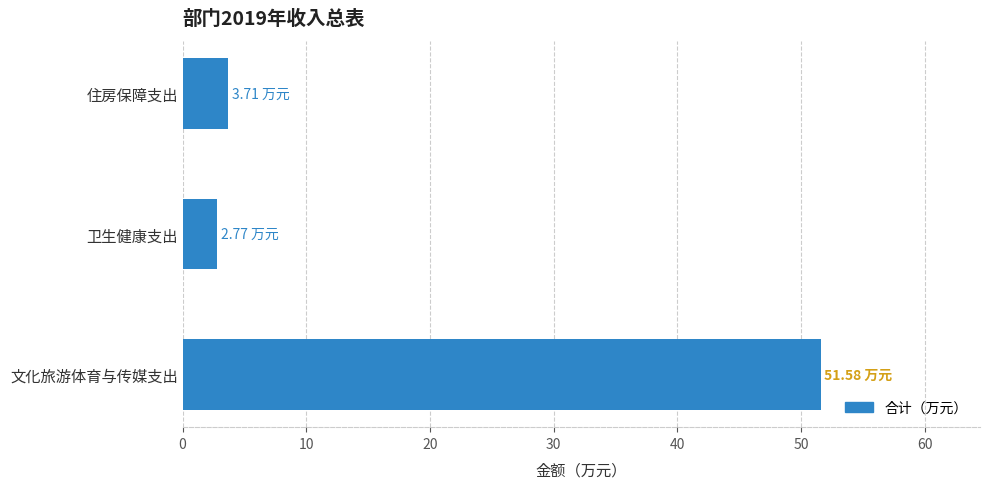

What is the sum of all values?

58.1